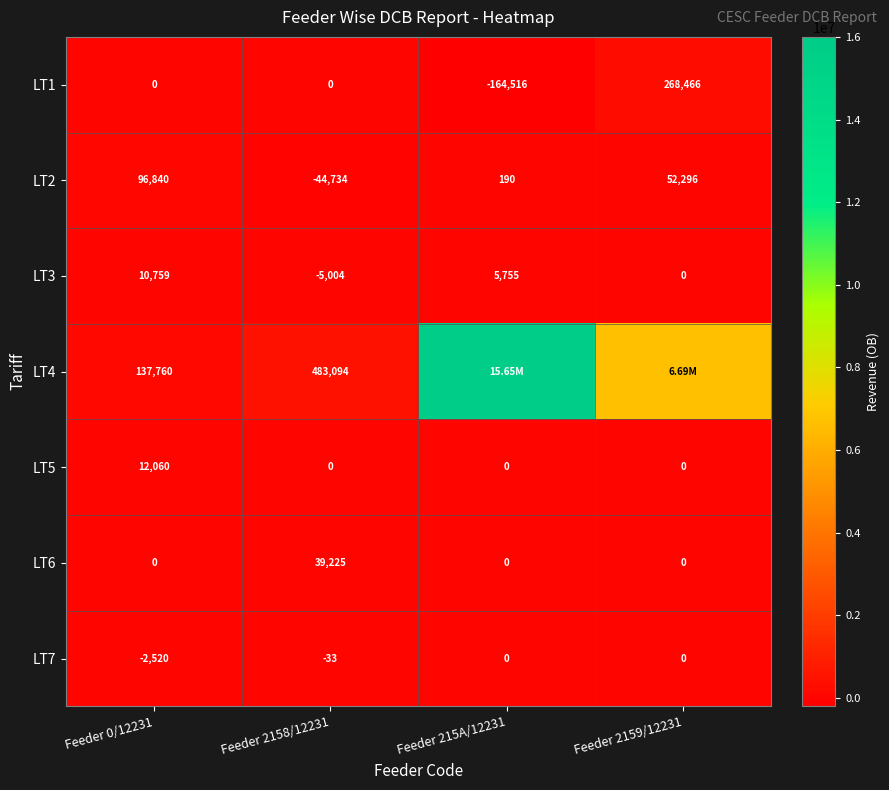

How many values in the LT3 series are below 5755?

2